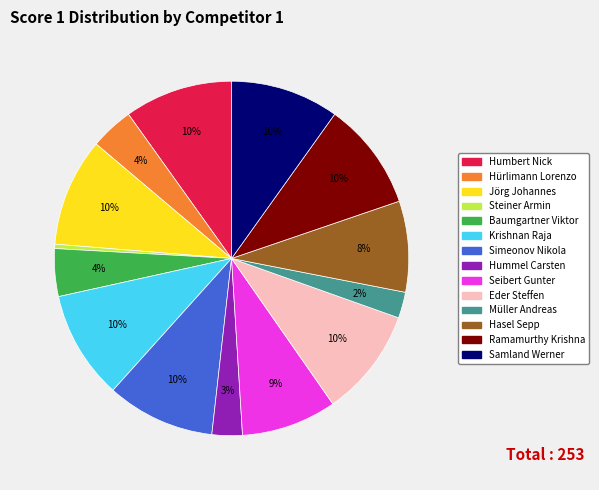

Is the sum of Eder Steffen and Jörg Johannes greater than half?

No